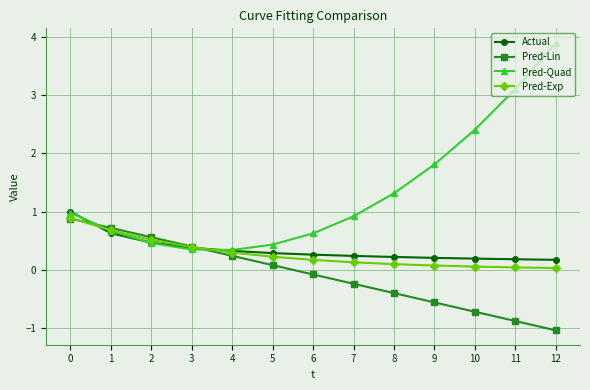

Which series ends up on top after the final intersection of Pred-Lin and Pred-Quad?

Pred-Quad